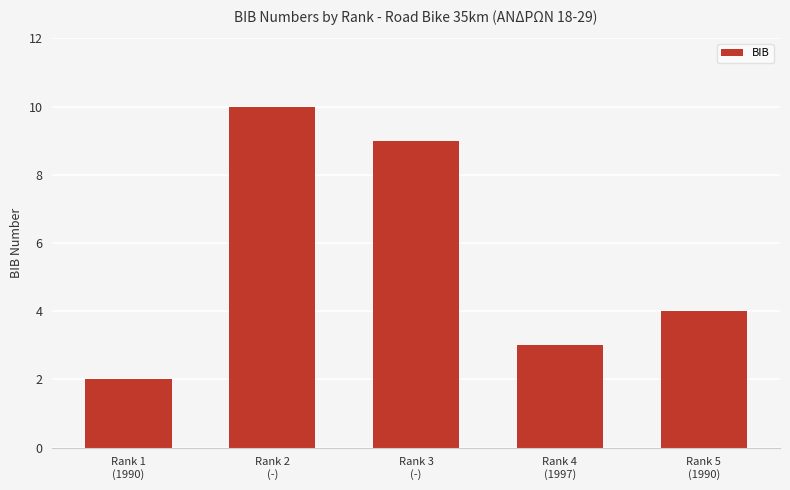

Reading right to left, list all the values displayed in this chart.

Rank 5
(1990)=4	Rank 4
(1997)=3	Rank 3
(-)=9	Rank 2
(-)=10	Rank 1
(1990)=2